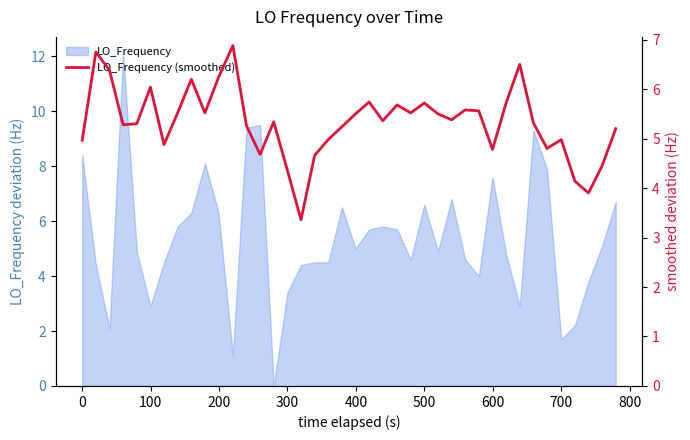

True or false: LO_Frequency has a value of 8.4 at 0.

True